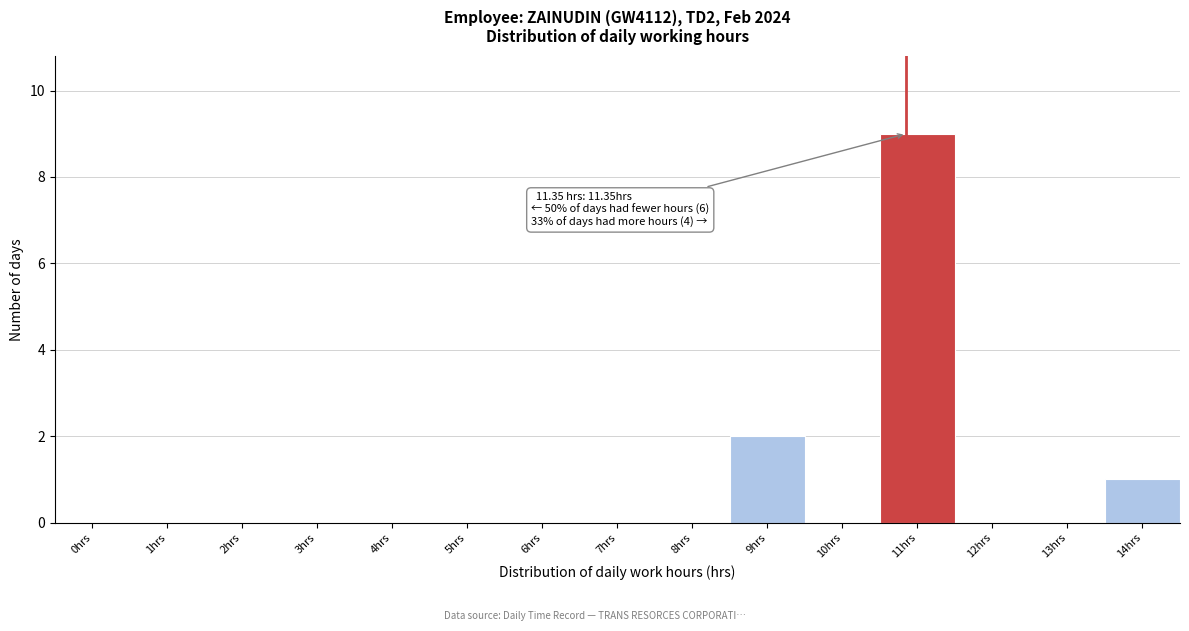

Reading left to right, transcribe all the data shown in this chart.

0hrs=0	1hrs=0	2hrs=0	3hrs=0	4hrs=0	5hrs=0	6hrs=0	7hrs=0	8hrs=0	9hrs=2	10hrs=0	11hrs=9	12hrs=0	13hrs=0	14hrs=1